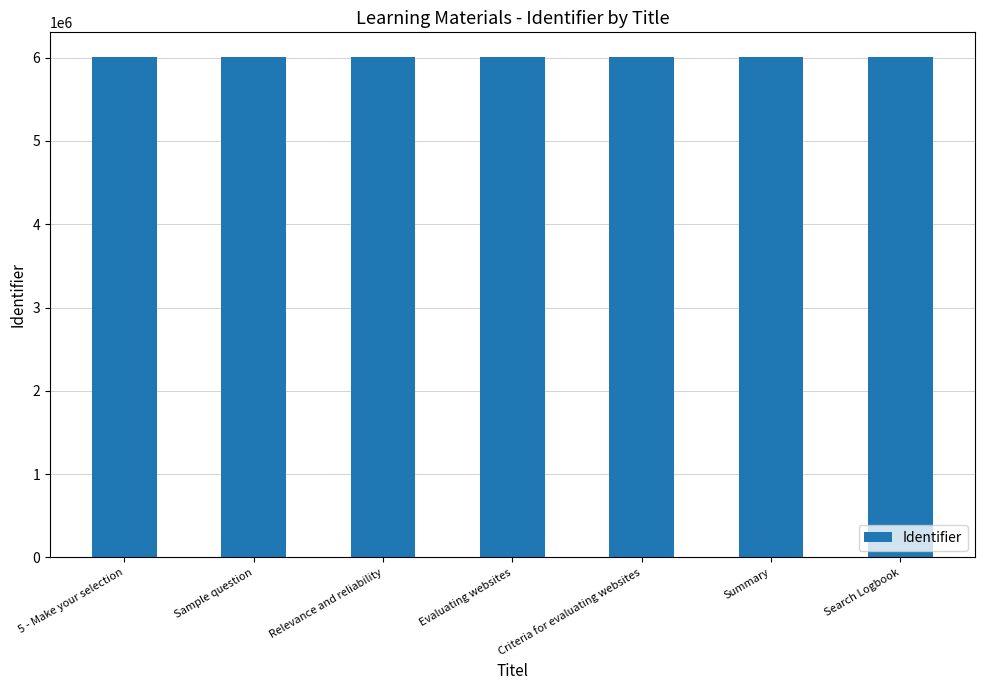

What is the minimum value shown in the chart?

6003448